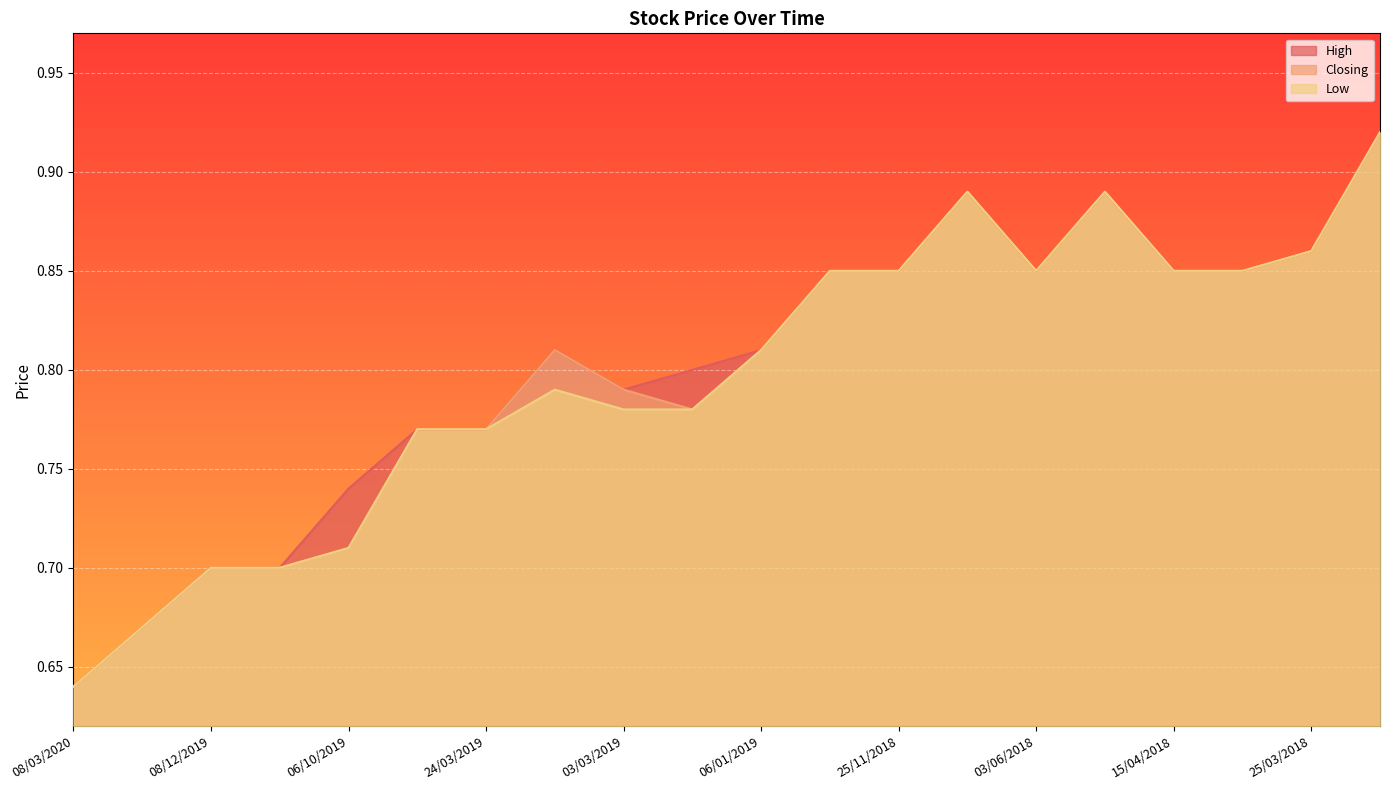

Reading left to right, transcribe all the data shown in this chart.

High: 0.6	0.7	0.7	0.7	0.7	0.8	0.8	0.8	0.8	0.8	0.8	0.8	0.8	0.9	0.8	0.9	0.8	0.8	0.9	0.9
Closing: 0.6	0.7	0.7	0.7	0.7	0.8	0.8	0.8	0.8	0.8	0.8	0.8	0.8	0.9	0.8	0.9	0.8	0.8	0.9	0.9
Low: 0.6	0.7	0.7	0.7	0.7	0.8	0.8	0.8	0.8	0.8	0.8	0.8	0.8	0.9	0.8	0.9	0.8	0.8	0.9	0.9